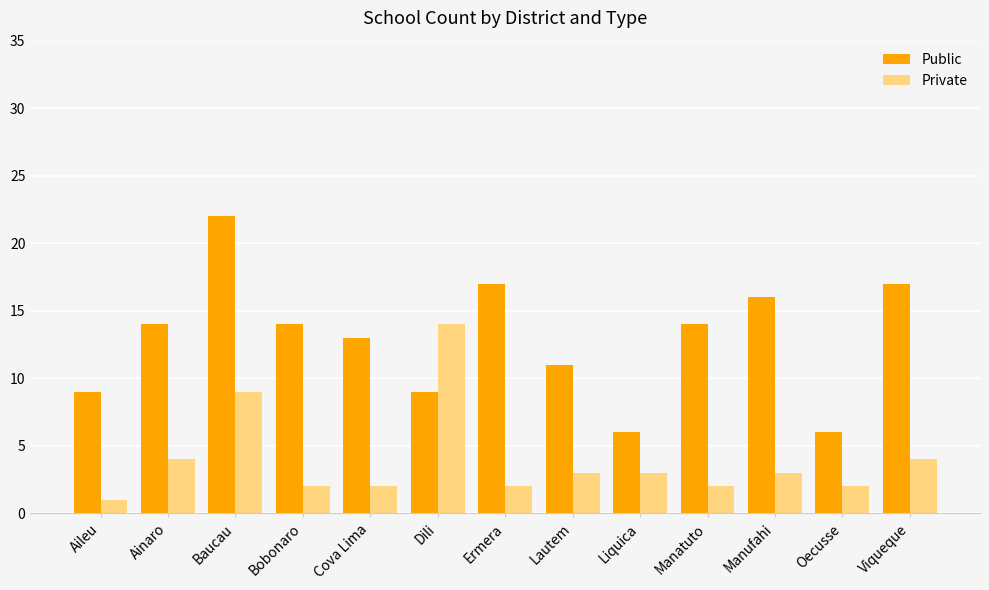

Rank the series at Viqueque from lowest to highest value.

Private, Public